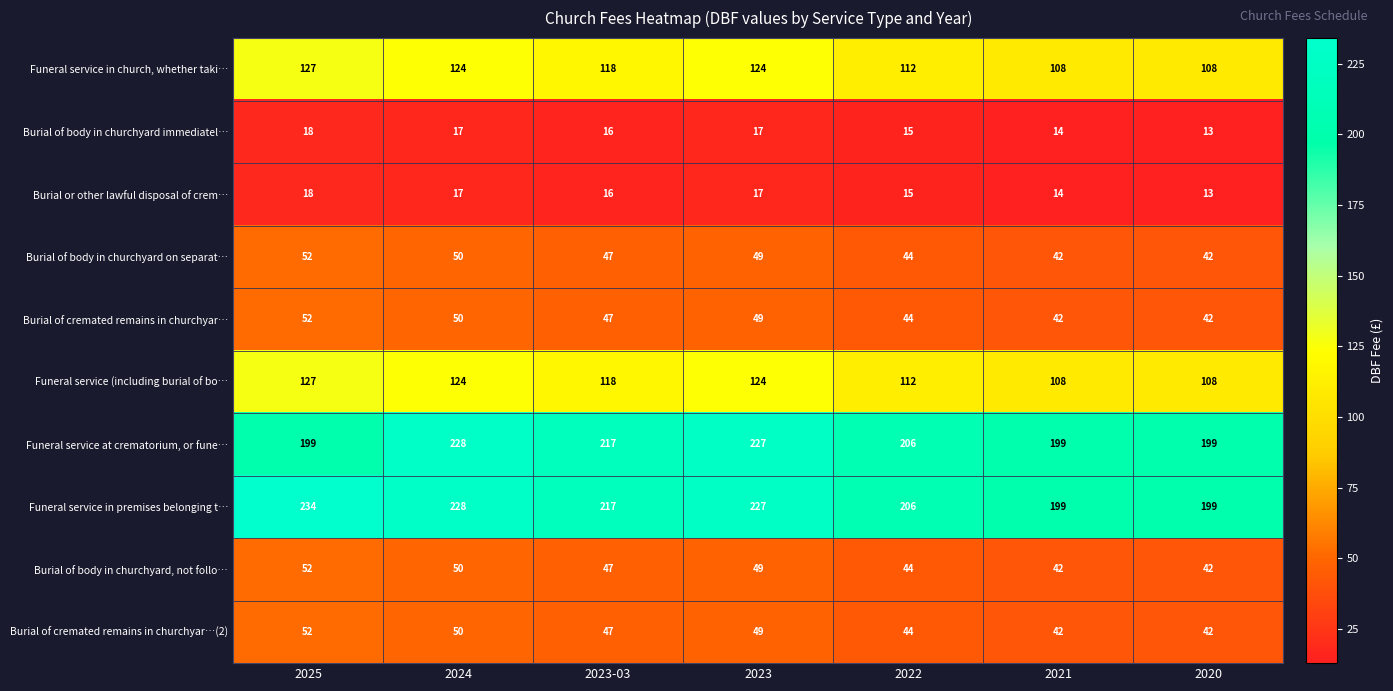

At which label does Funeral service in church, whether taki… first exceed 118?

2025